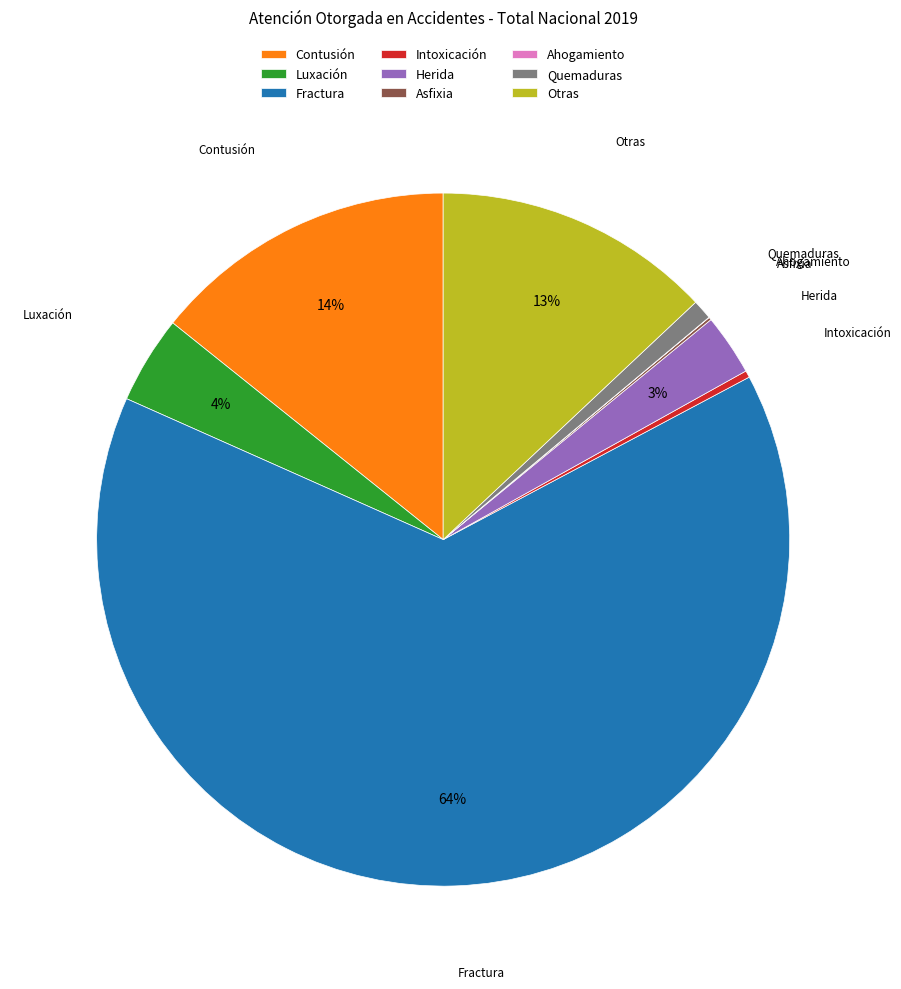

What is the largest slice in the pie chart?

Fractura